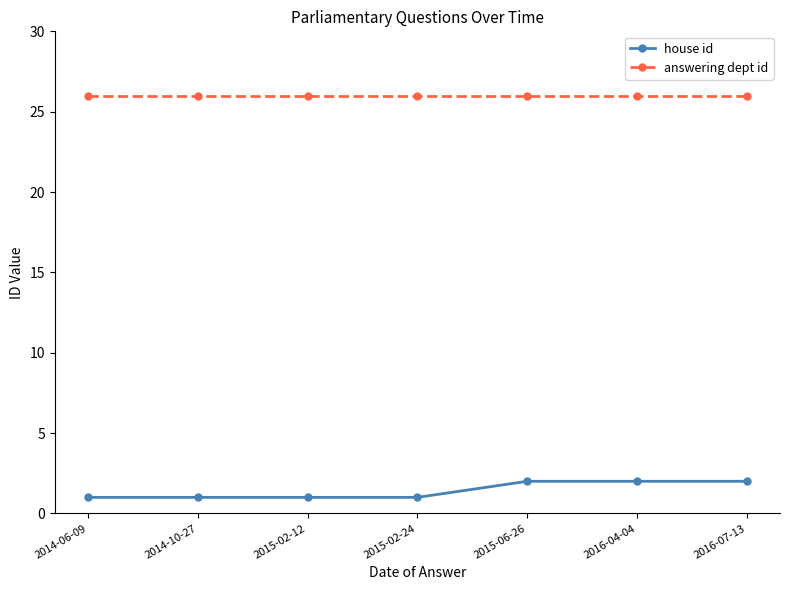

True or false: answering dept id and house id cross at least once.

False